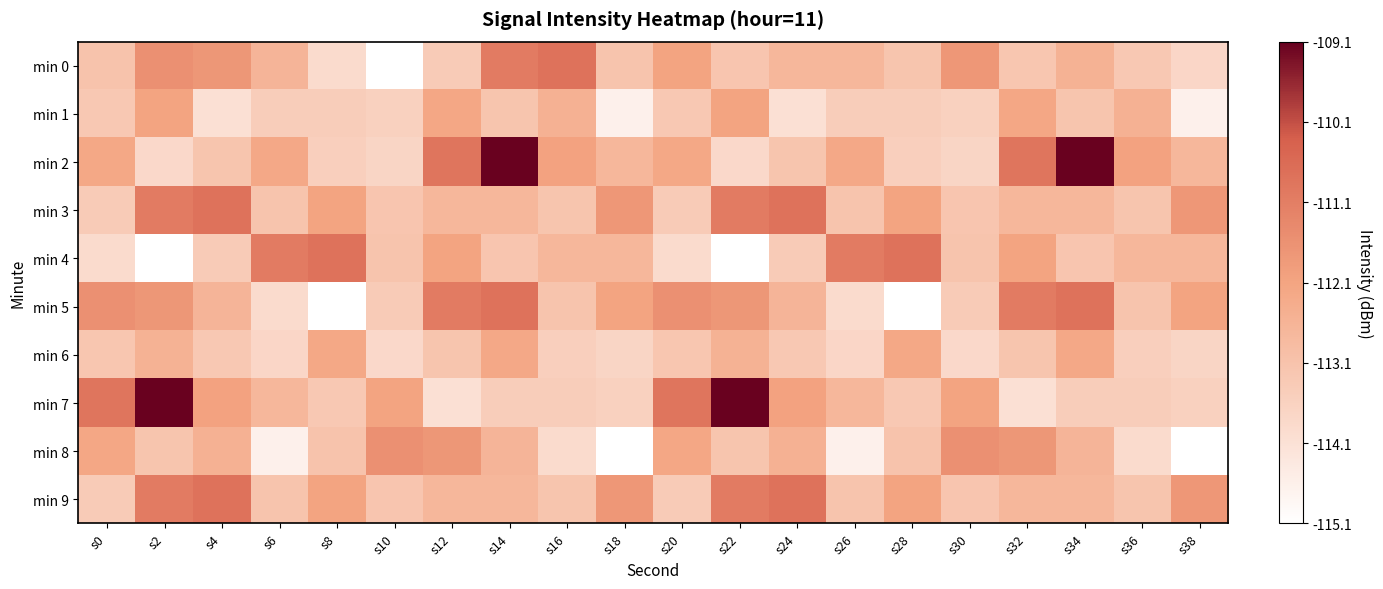

Between s12 and s14, which series saw the biggest shift?

min 0